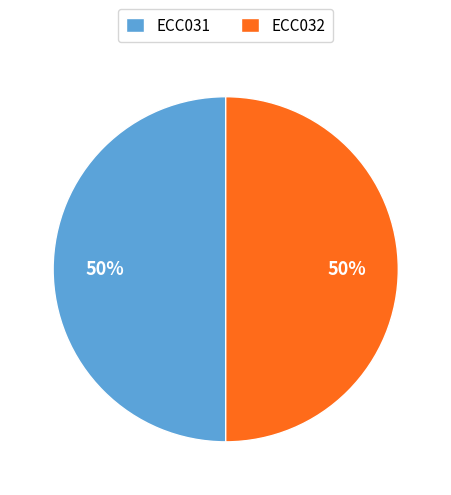

What percentage is the ECC031 slice, to the nearest percent?

50%